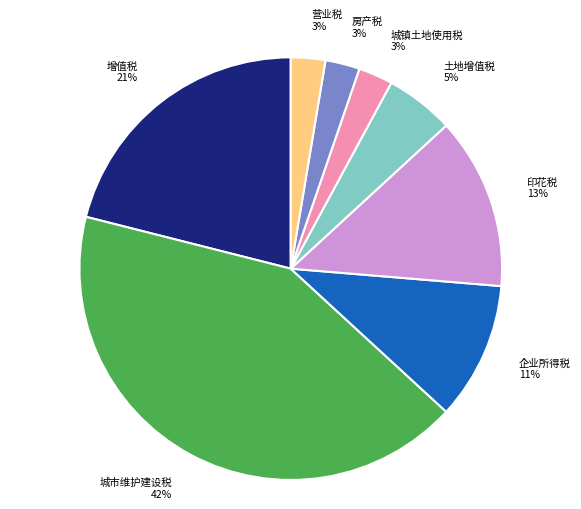

Does 营业税 3% account for over 50% of the chart?

No